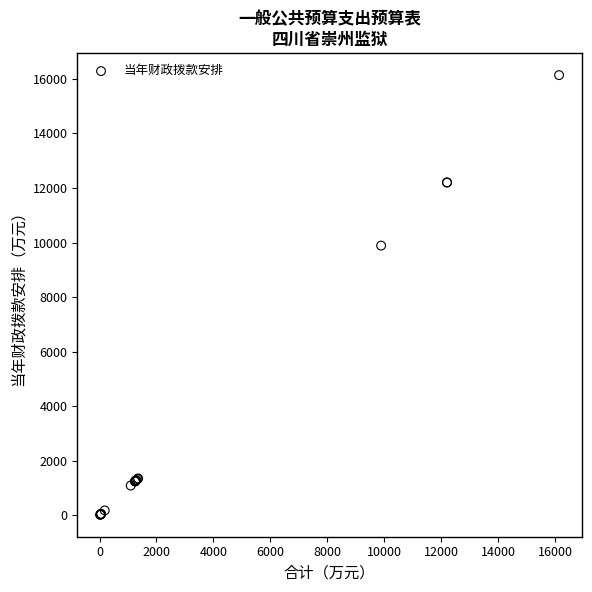

What Y value in the scatter plot is closest to 8079?

9886.6